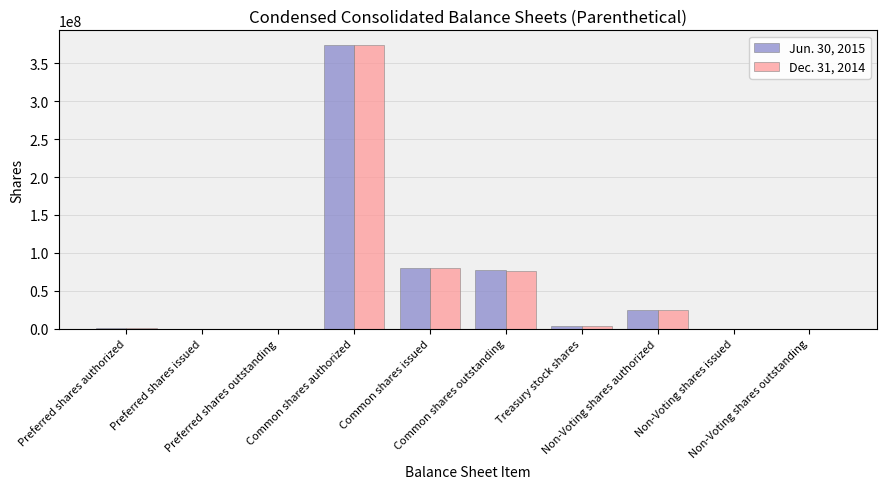

What is the greatest value displayed?

375000000